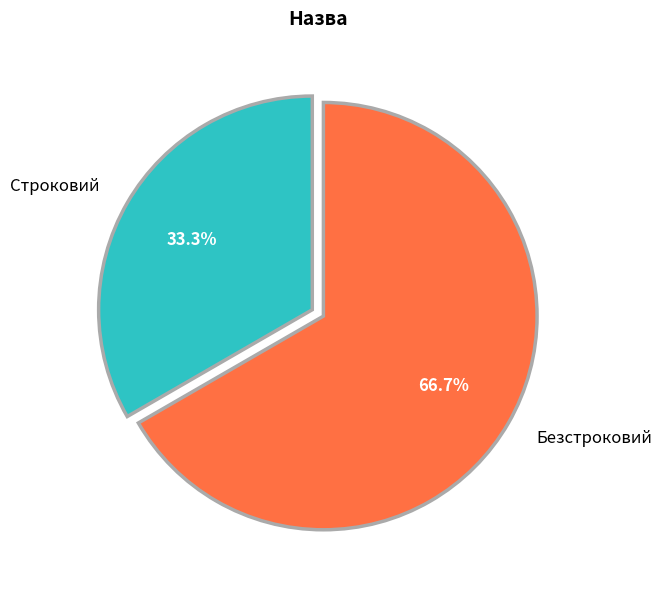

Between Строковий and Безстроковий, which is larger?

Безстроковий